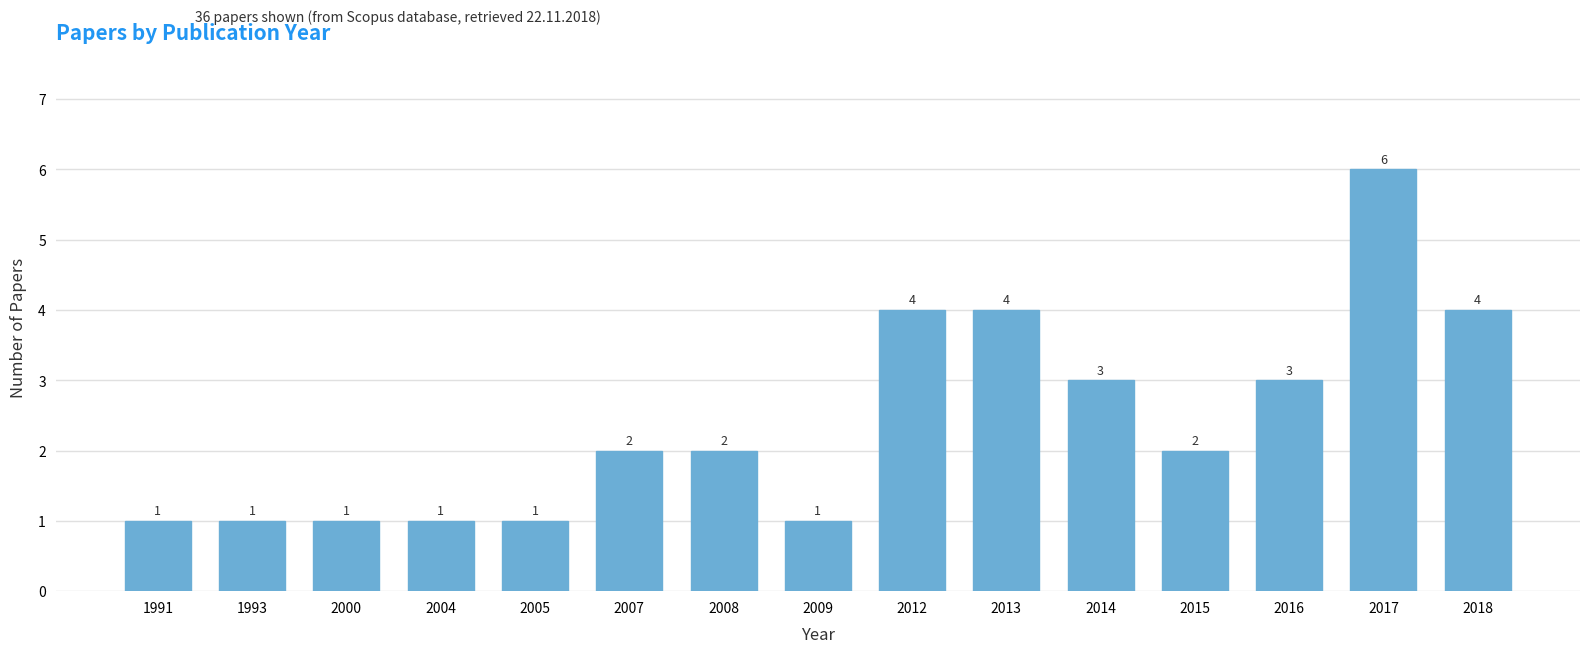

Reading left to right, list all the values displayed in this chart.

1	1	1	1	1	2	2	1	4	4	3	2	3	6	4